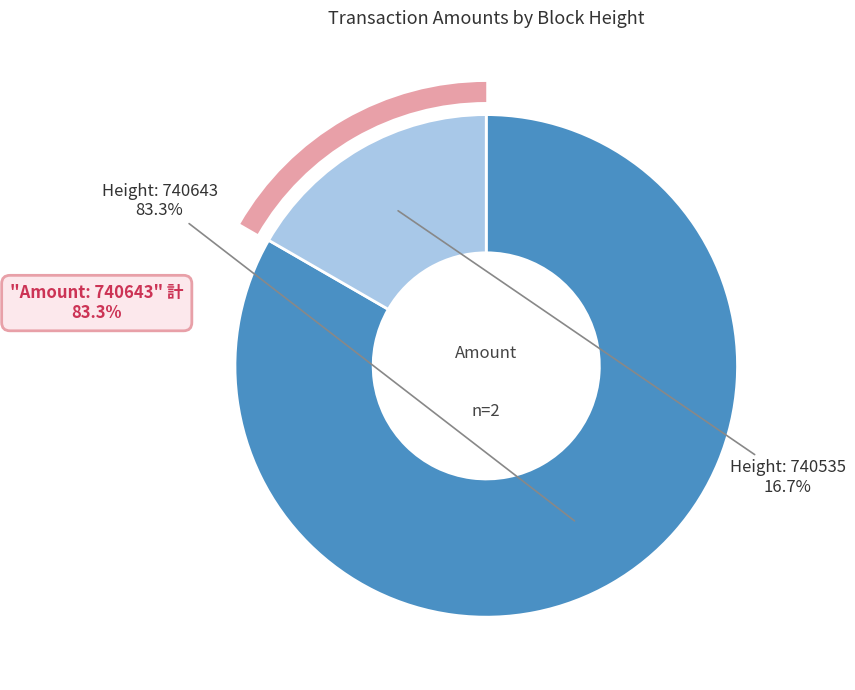

How many slices are in this pie chart?

2